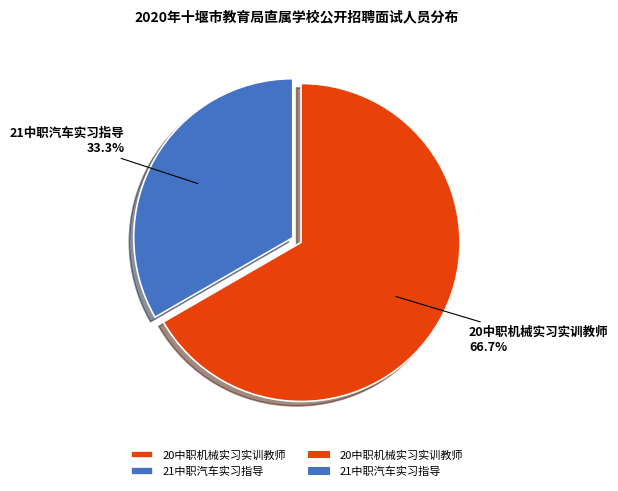

What is the smallest slice in the pie chart?

21中职汽车实习指导